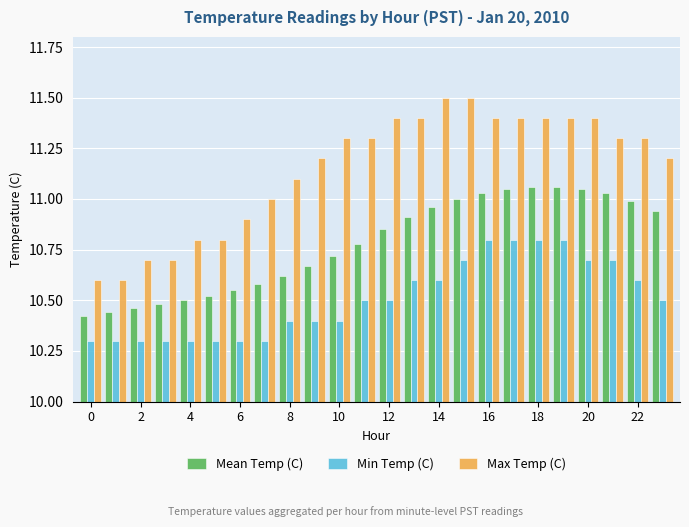

Rank the series by their average value, from highest to lowest.

Max Temp (C), Mean Temp (C), Min Temp (C)